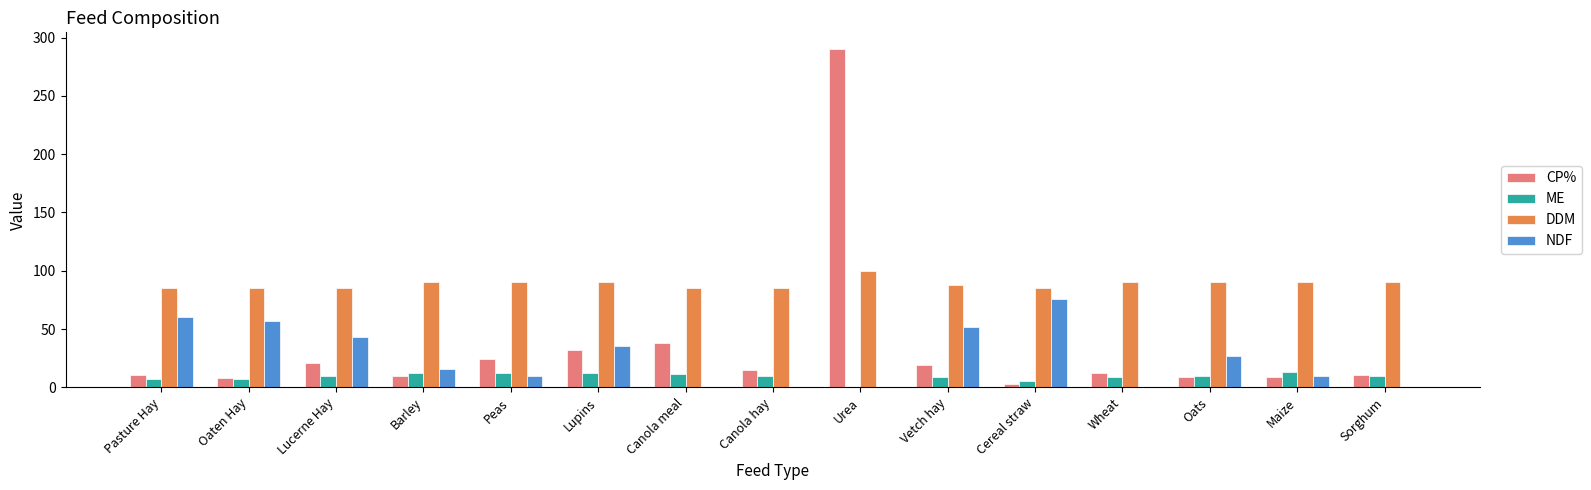

Is the value of CP% at Oaten Hay greater than the value of ME at Lupins?

No